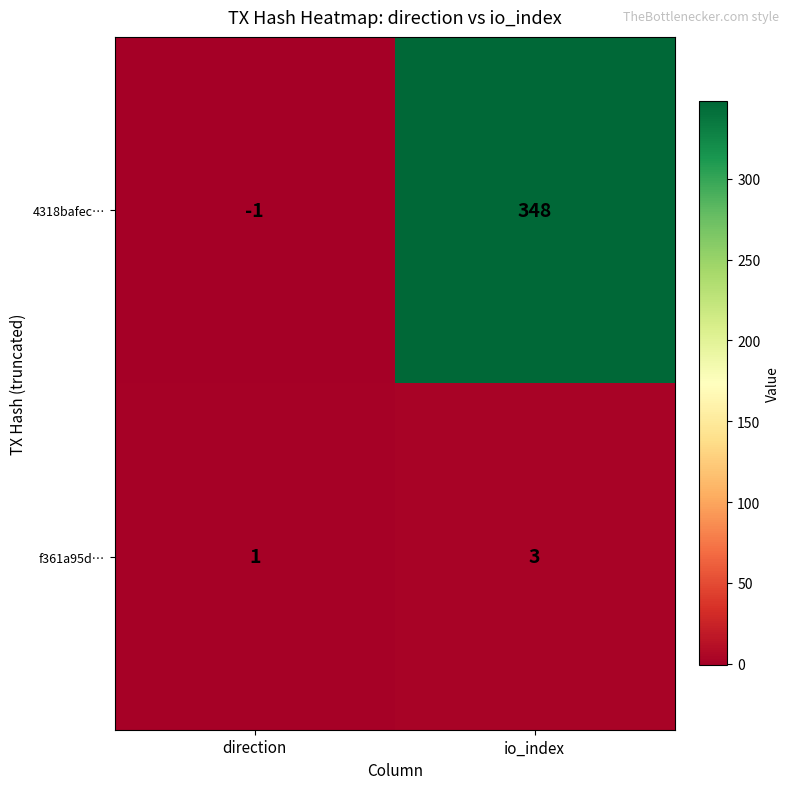

What is the difference between the highest and lowest values at io_index?

345